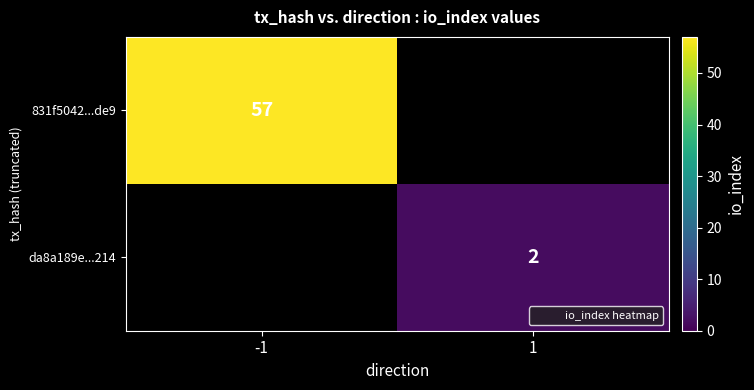

Count the number of data series in this chart.

2